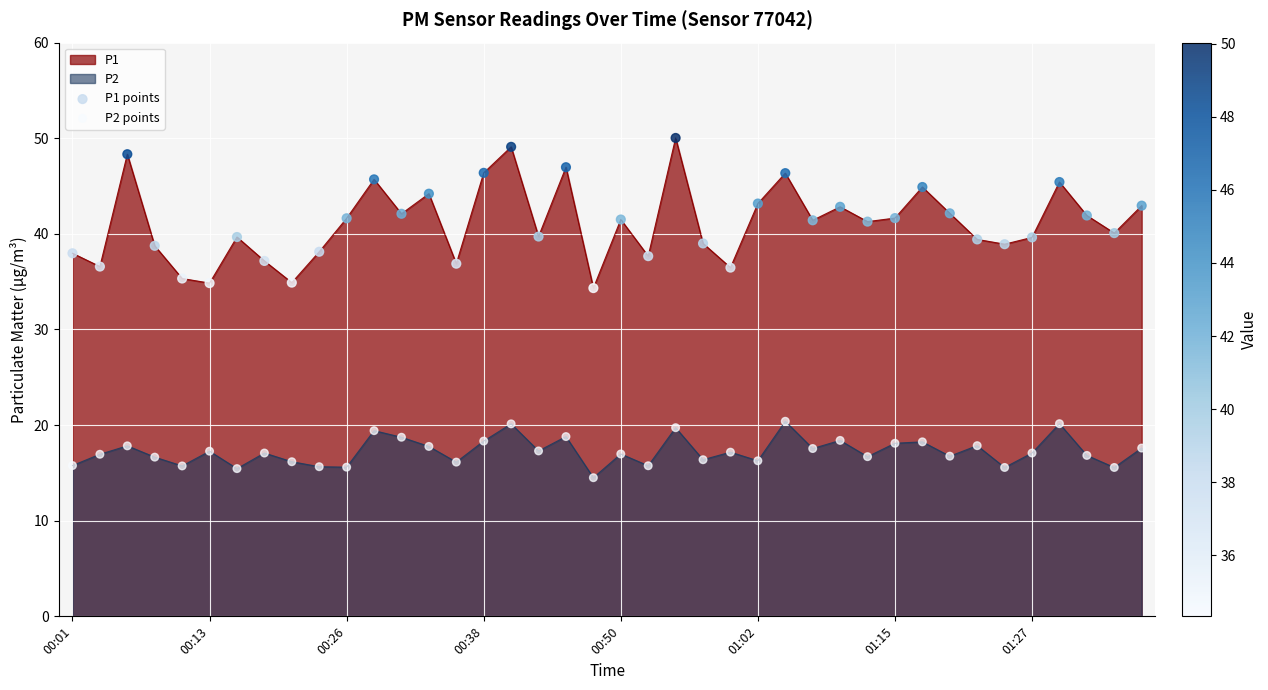

Which series reaches the minimum Y coordinate?

P2 points